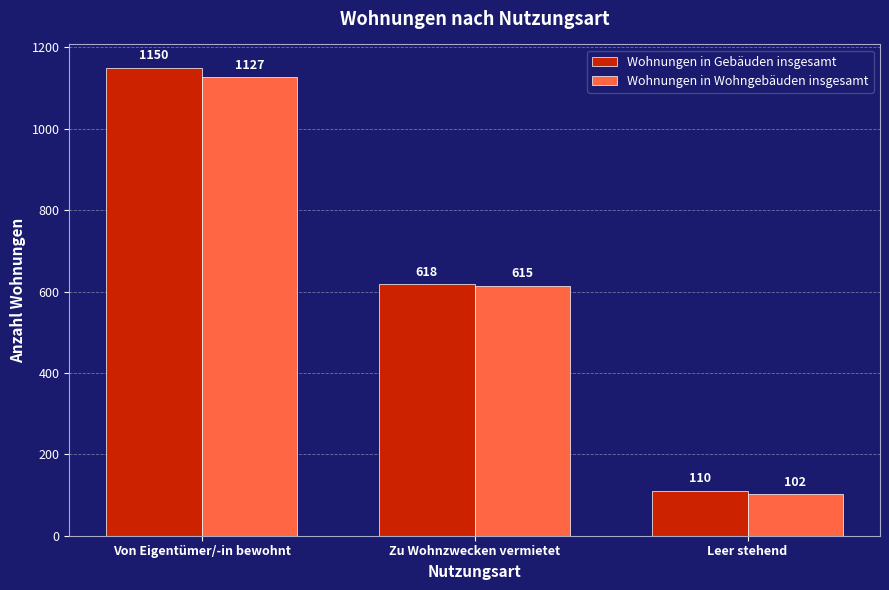

What are all the series names shown in the legend?

Wohnungen in Gebäuden insgesamt, Wohnungen in Wohngebäuden insgesamt